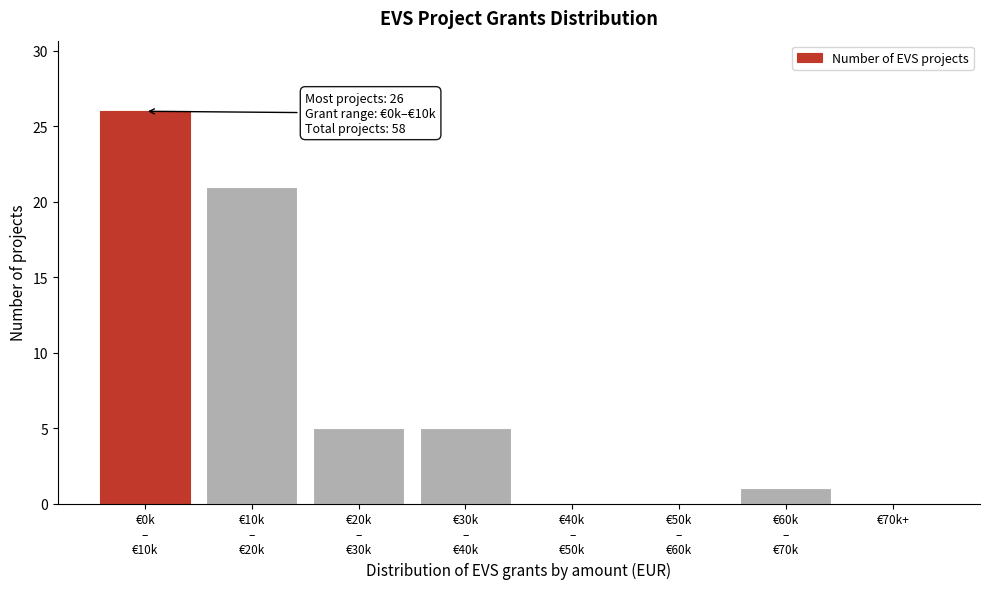

What is the sum of all values?

58